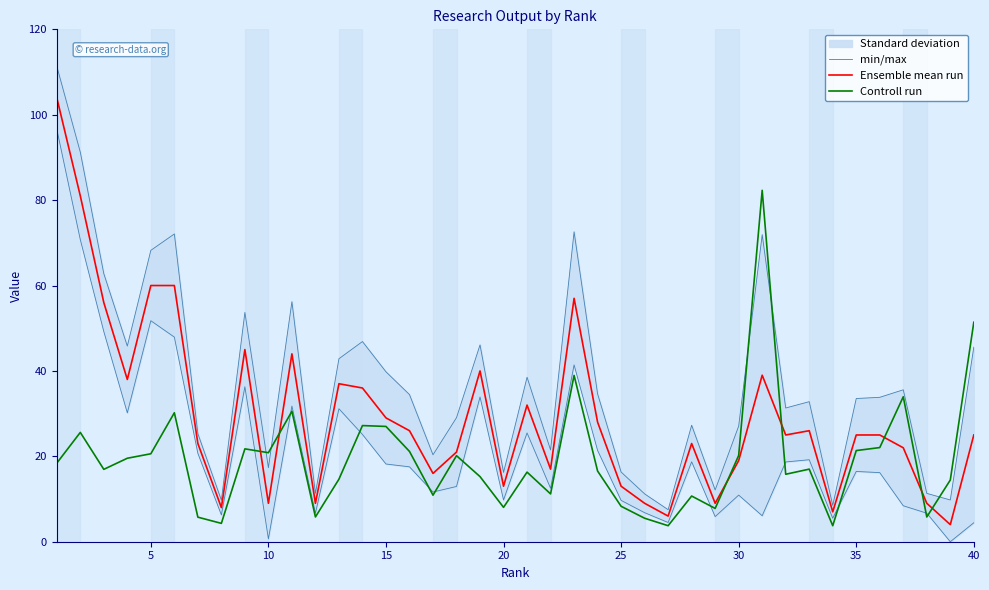

What is the difference between the maximum and second lowest values in the Controll run series?

78.6